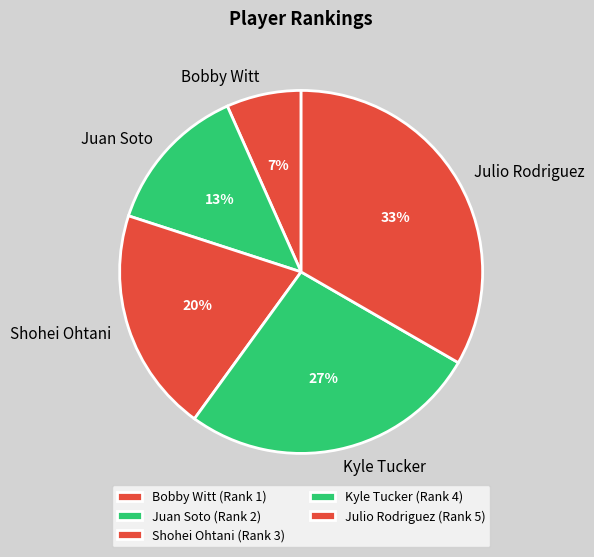

Count the number of slices in the pie.

5